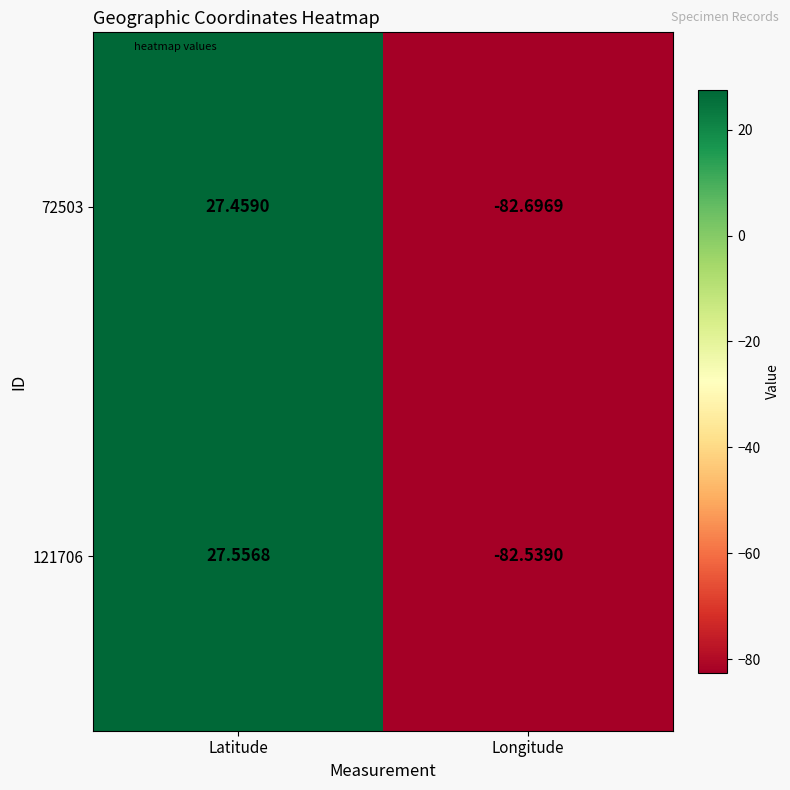

What is the spread (max minus min) of values at Longitude?

0.2